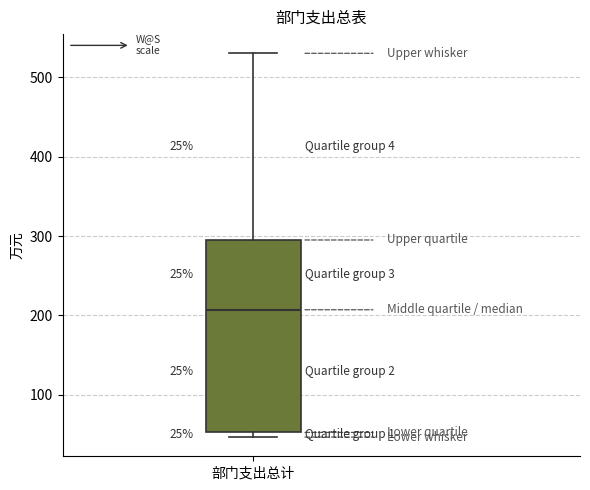

Where does the median line of the box for 部门支出总计 sit on the y-axis? The values are not printed on the chart, so give them approximately, as read against the axis.

210